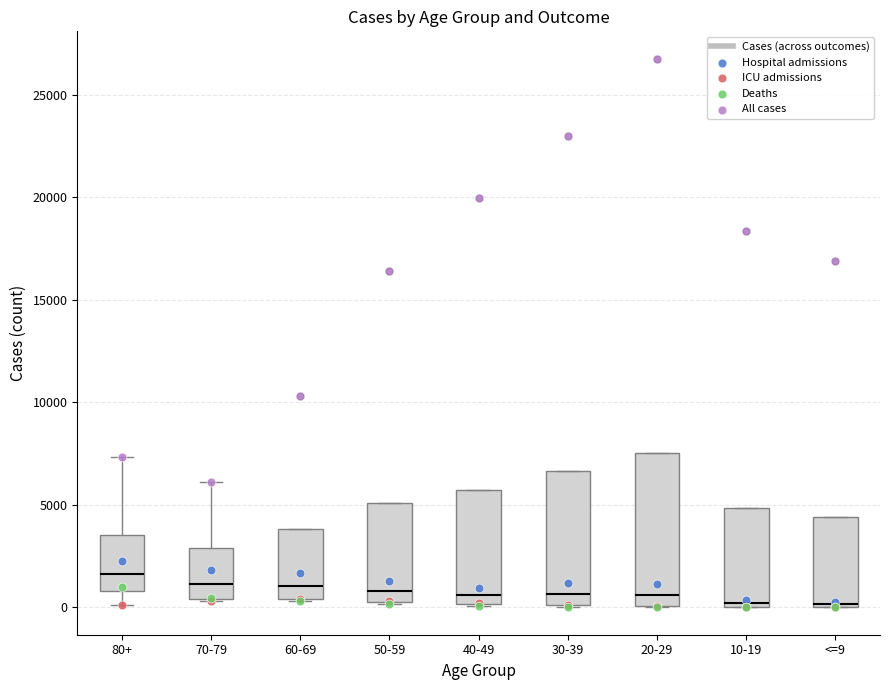

Where is the lower edge of the box for 30-39 on the y-axis? The values are not printed on the chart, so give them approximately, as read against the axis.

0